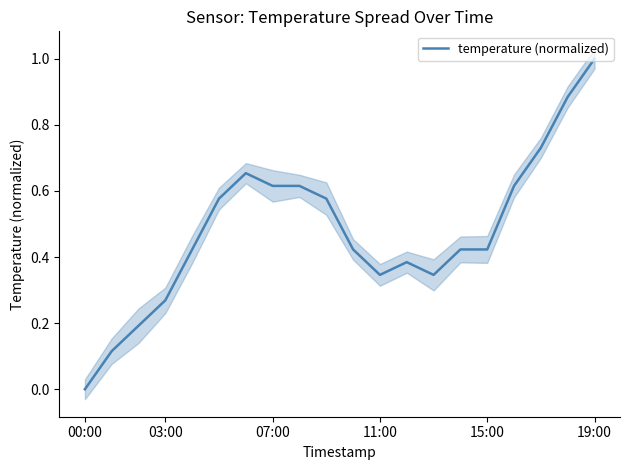

How many points are lower than both their immediate neighbors (excluding endpoints)?

2